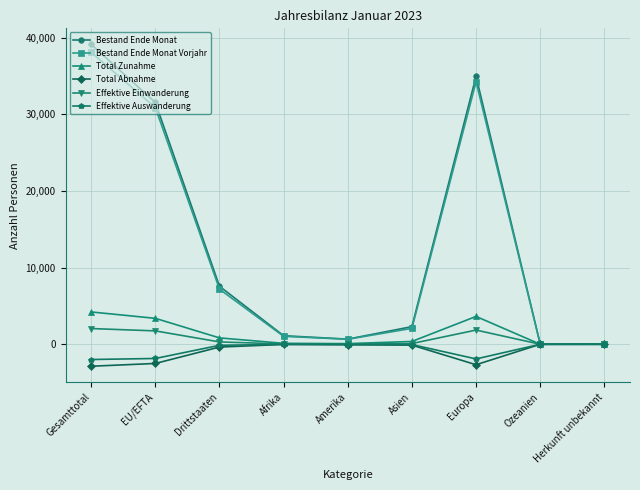

Is it true that Total Abnahme equals -2867 at Gesamttotal?

True